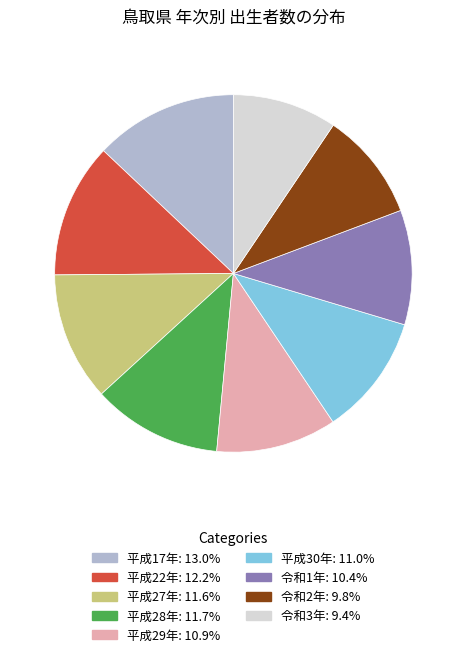

The 令和2年 slice represents 2% of the pie. True or false?

False